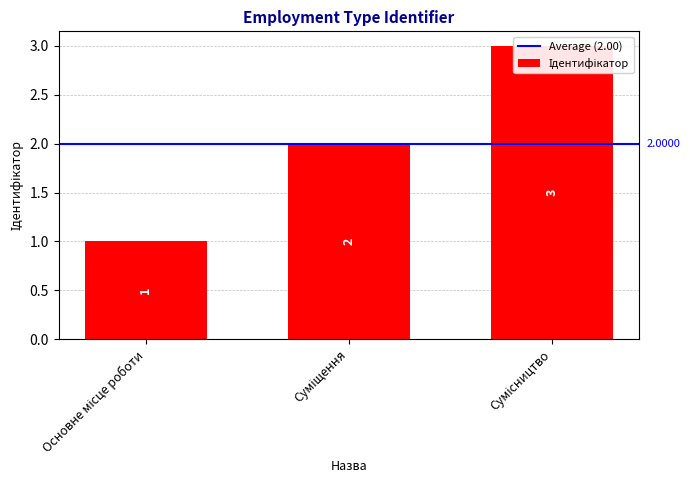

What is the greatest value displayed?

3